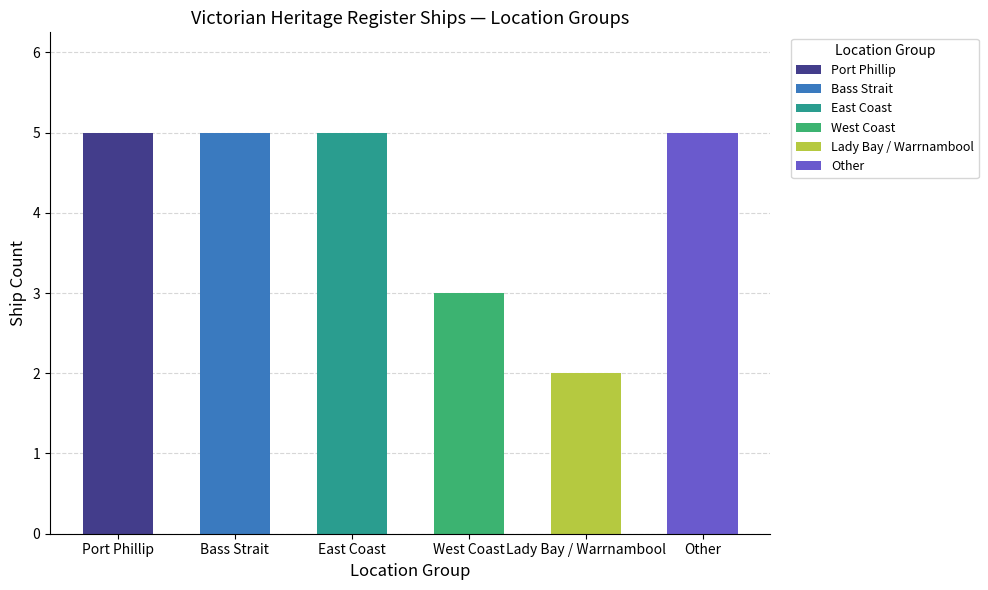

Rank the categories by value from lowest to highest.

Lady Bay / Warrnambool, West Coast, Port Phillip, Bass Strait, East Coast, Other